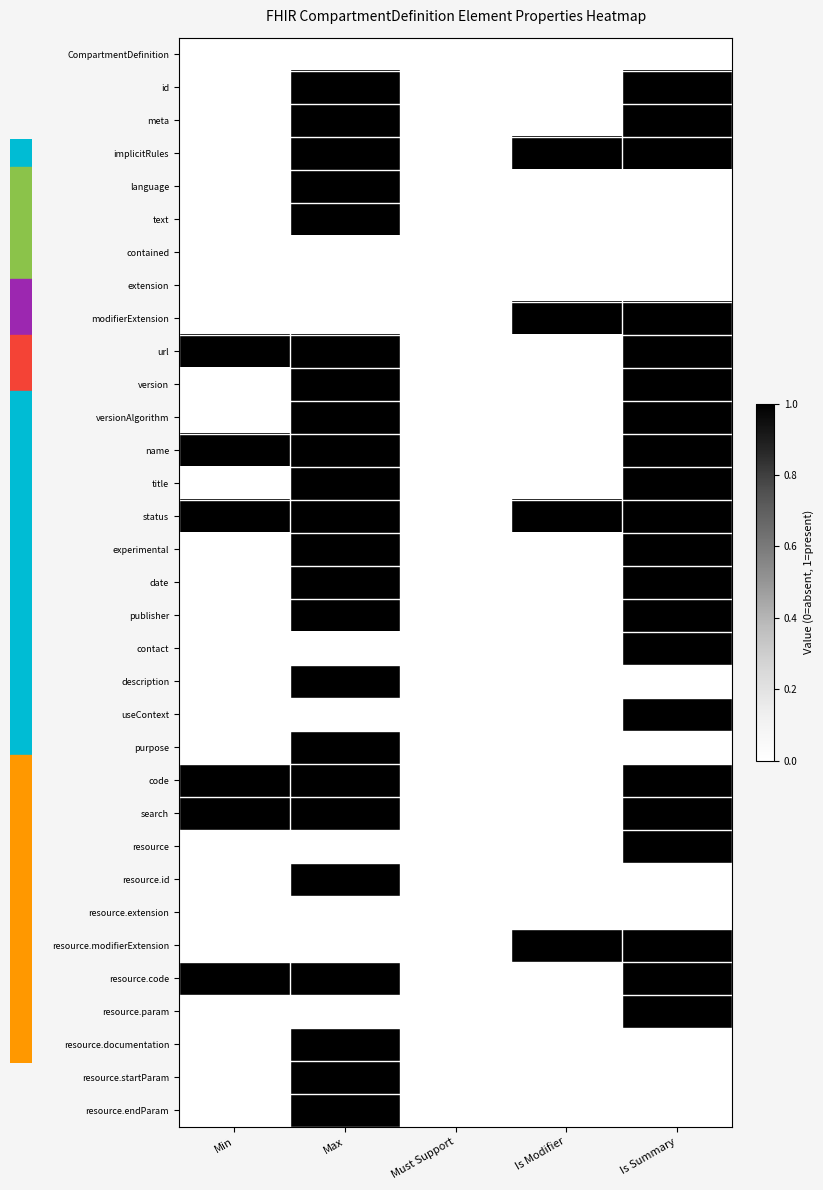

At which category is the sum across all series the highest?

Max